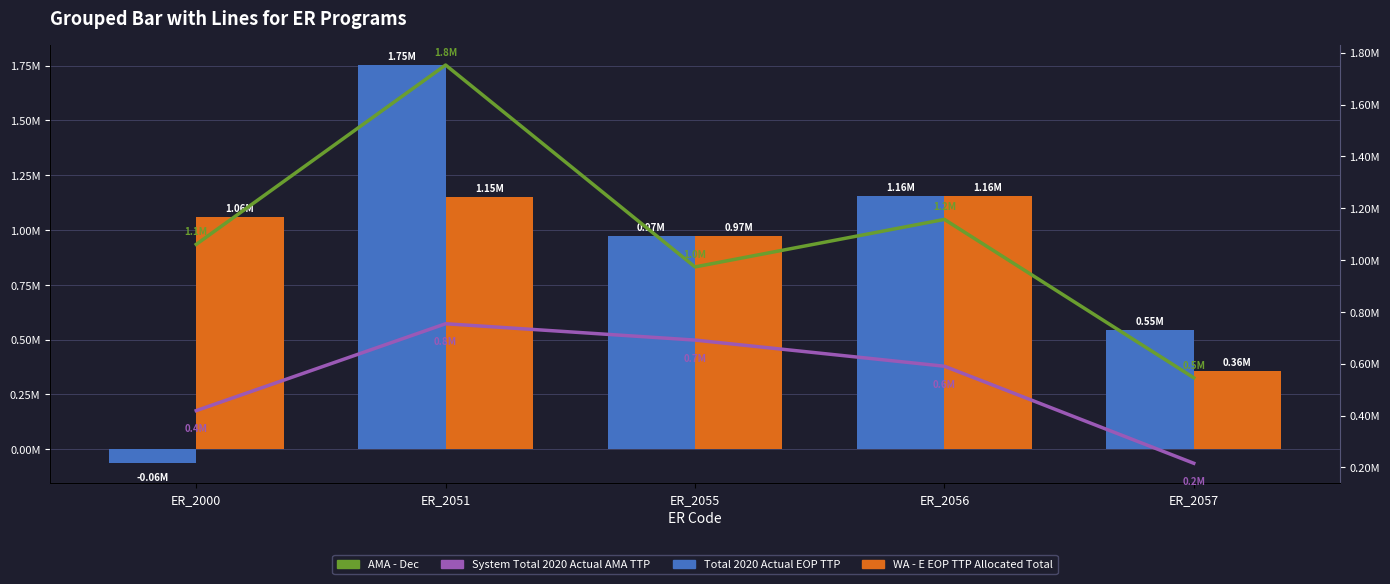

What is the sum of all WA - E EOP TTP Allocated Total values?

4699822.0